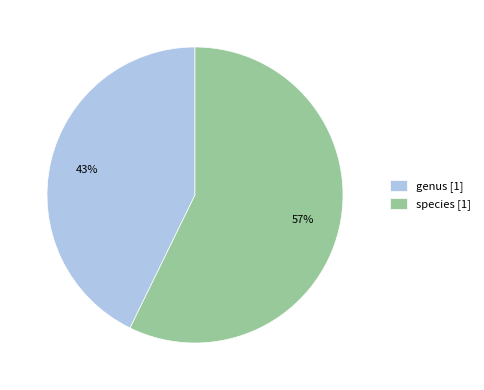

Rank the categories by value from highest to lowest.

species, genus